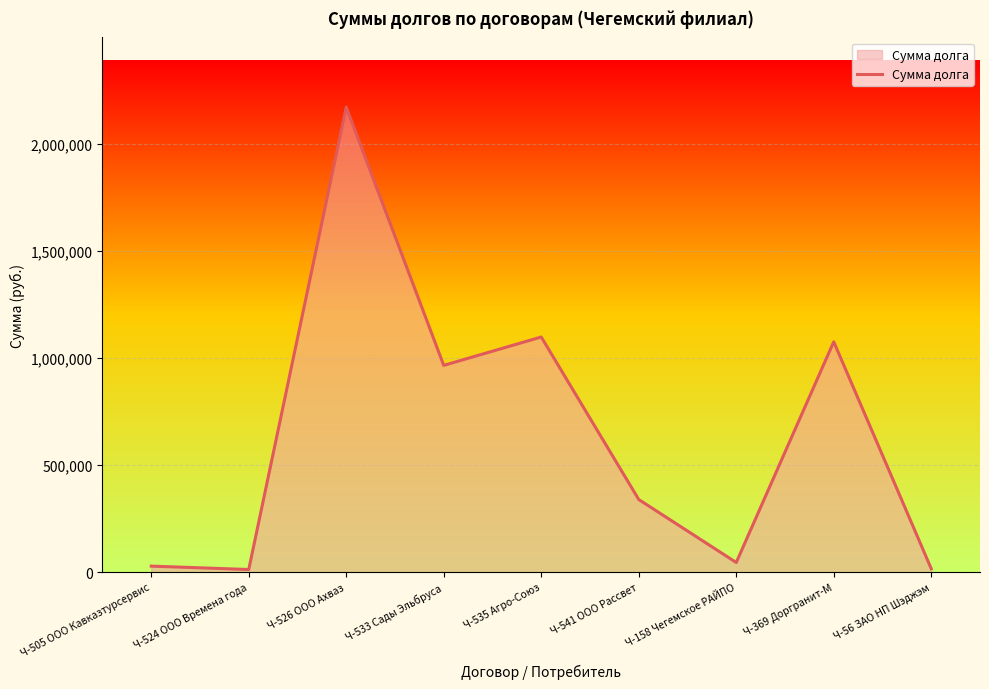

What is the change in value from Ч-505 ООО Кавказтурсервис to Ч-533 Сады Эльбруса?

+938595.6